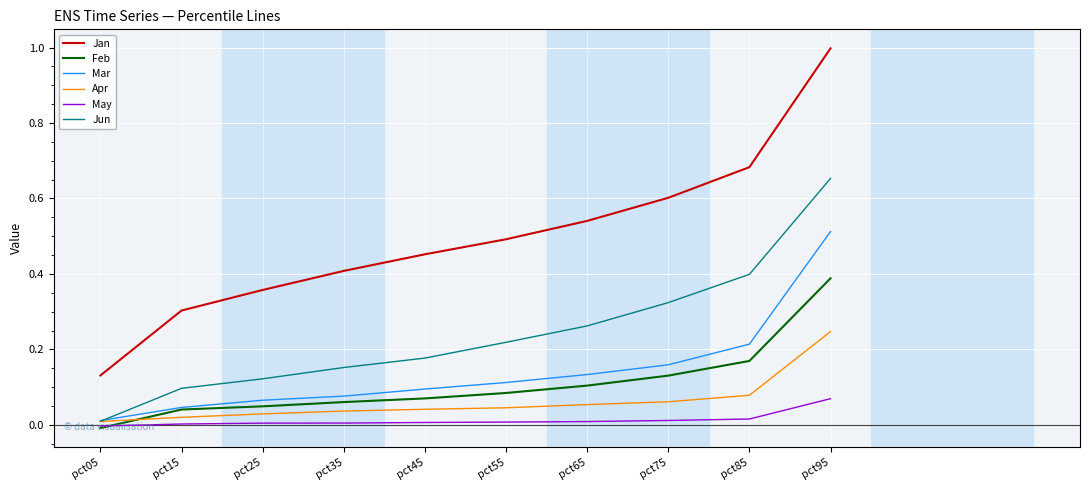

True or false: Jun and May intersect in this chart.

False